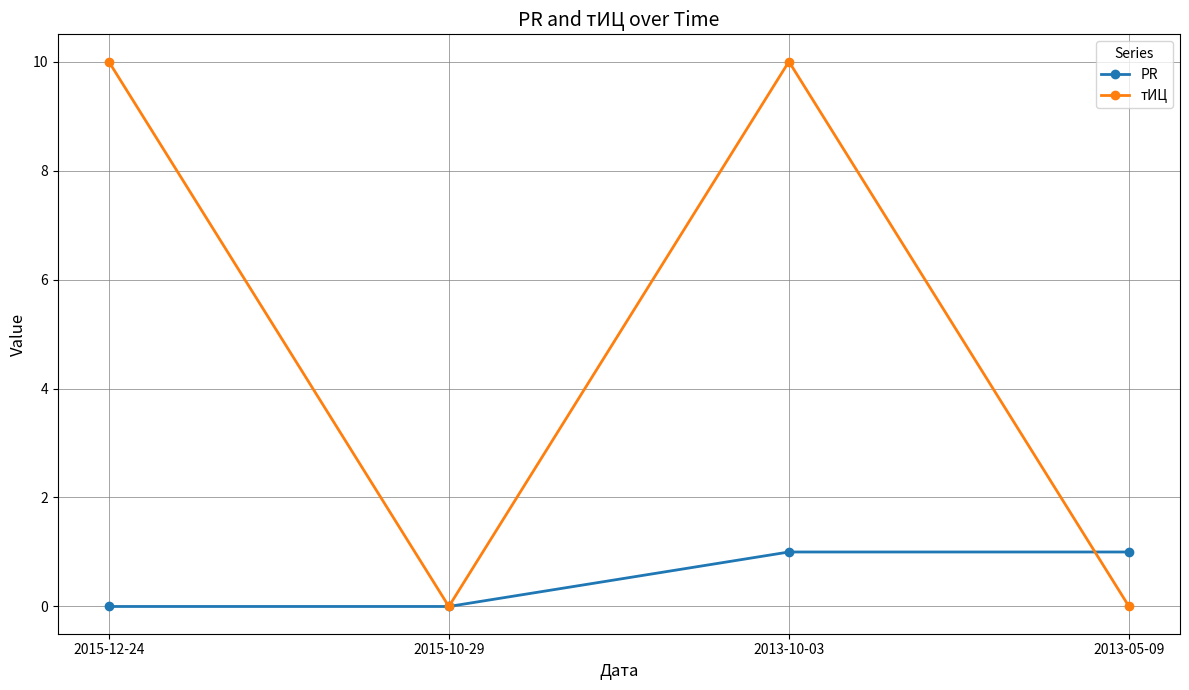

Reading left to right, extract all data points from this chart.

PR: 0	0	1	1
тИЦ: 10	0	10	0